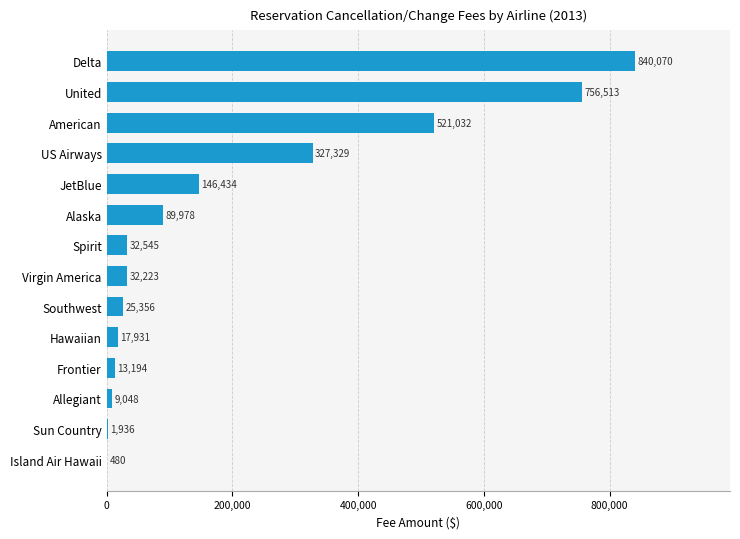

The chart shows a value of 211014 at JetBlue. True or false?

False